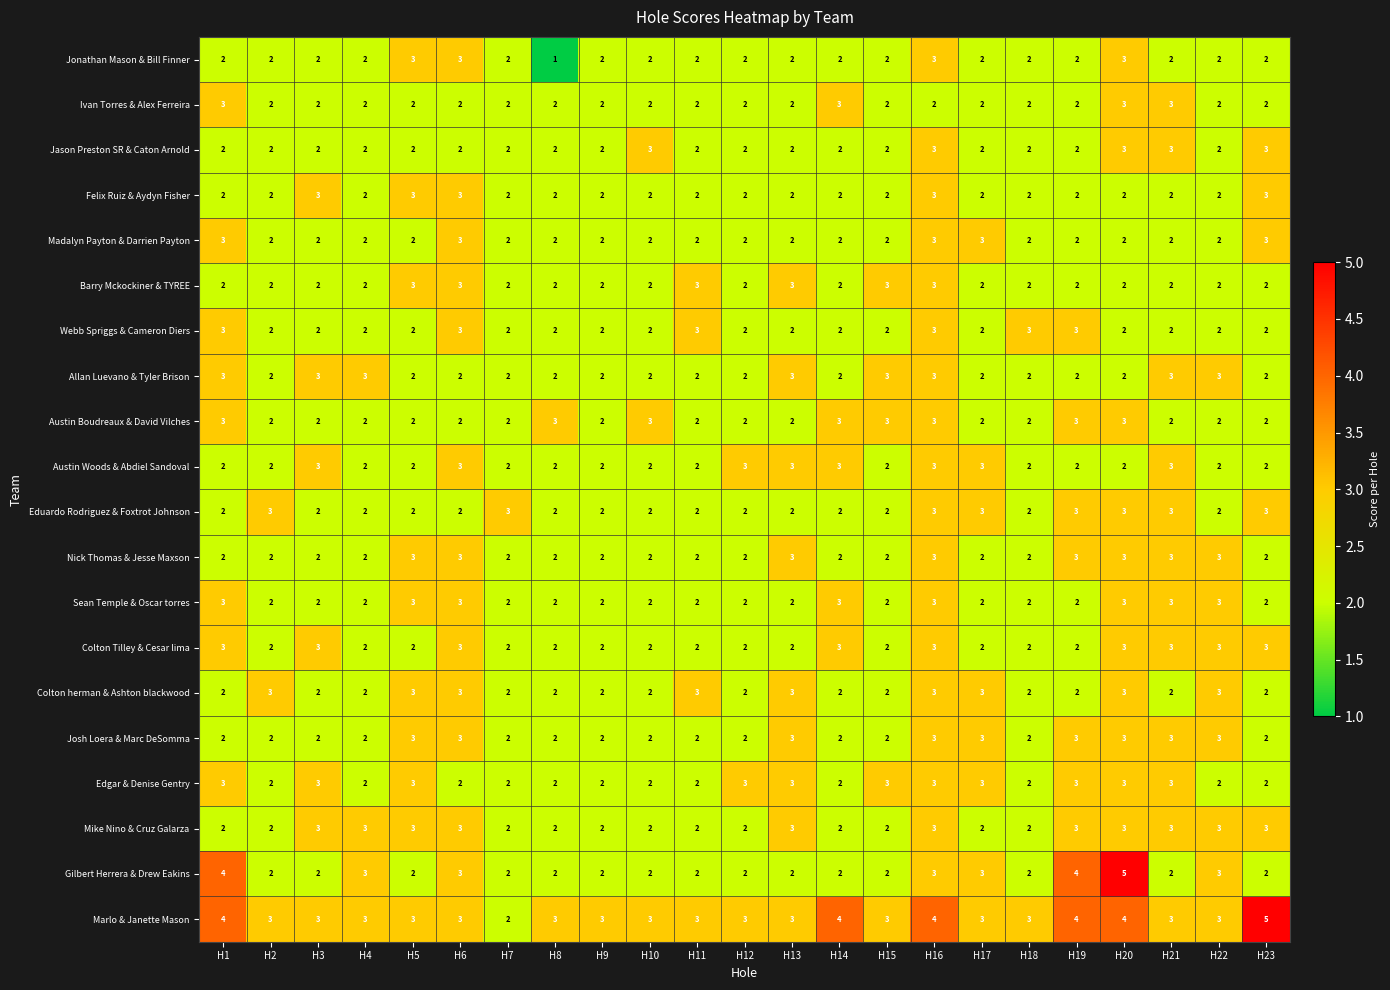

Which series changed the most between H10 and H23?

Marlo & Janette Mason